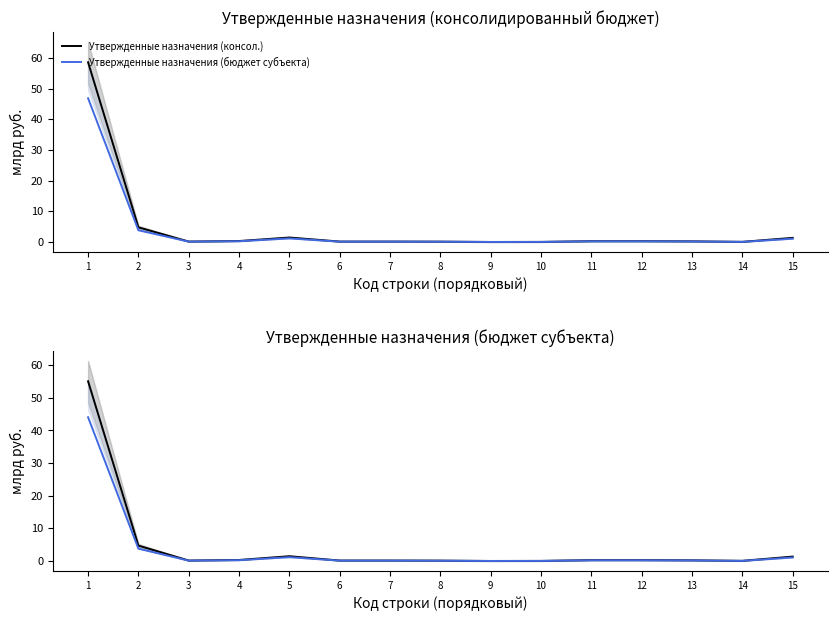

What is the difference between the second highest and minimum values in the Утвержденные назначения (бюджет субъекта) series?

3.8